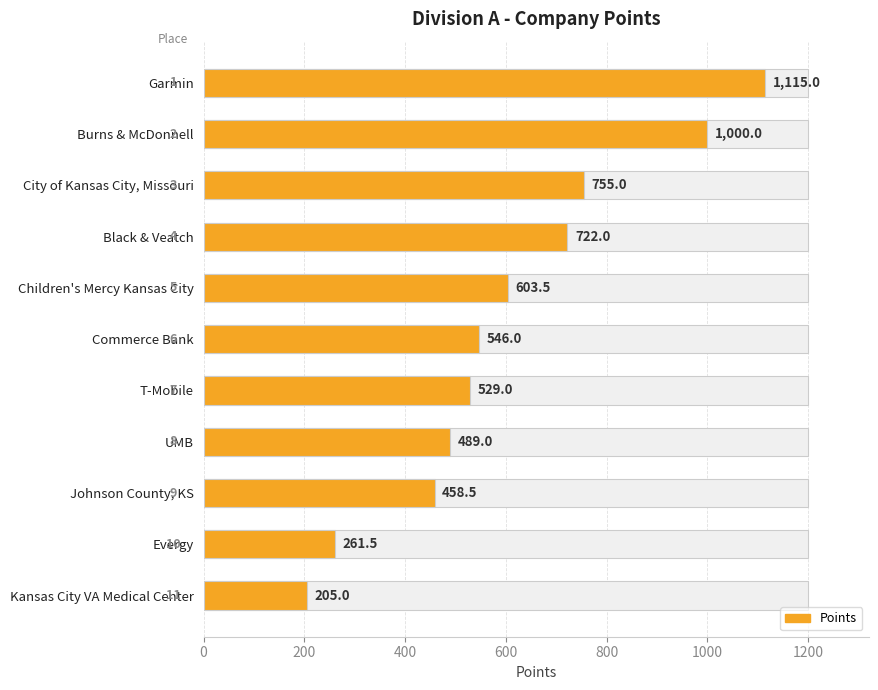

What position from the left is Burns & McDonnell?

2